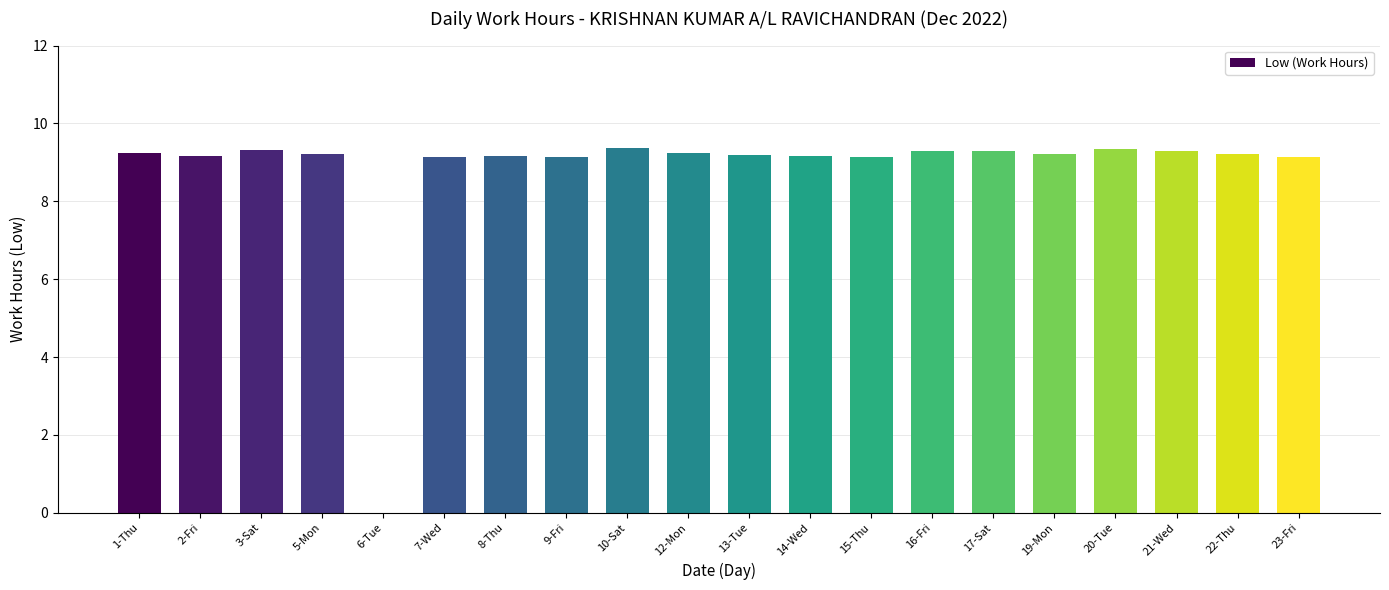

What is the ratio of the value at 15-Thu to the value at 17-Sat?

1.0